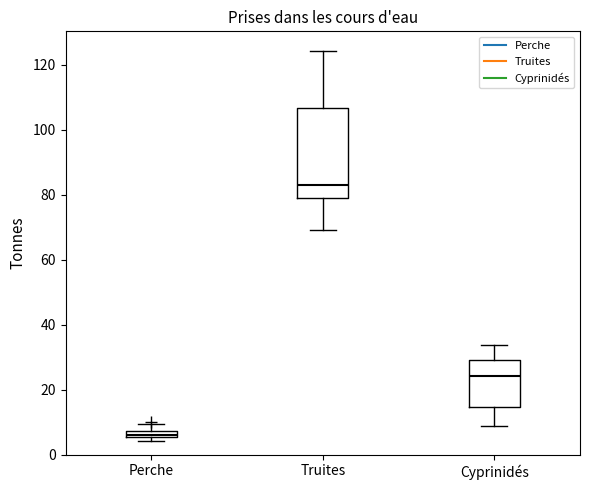

Which box has the lowest median line?

Perche